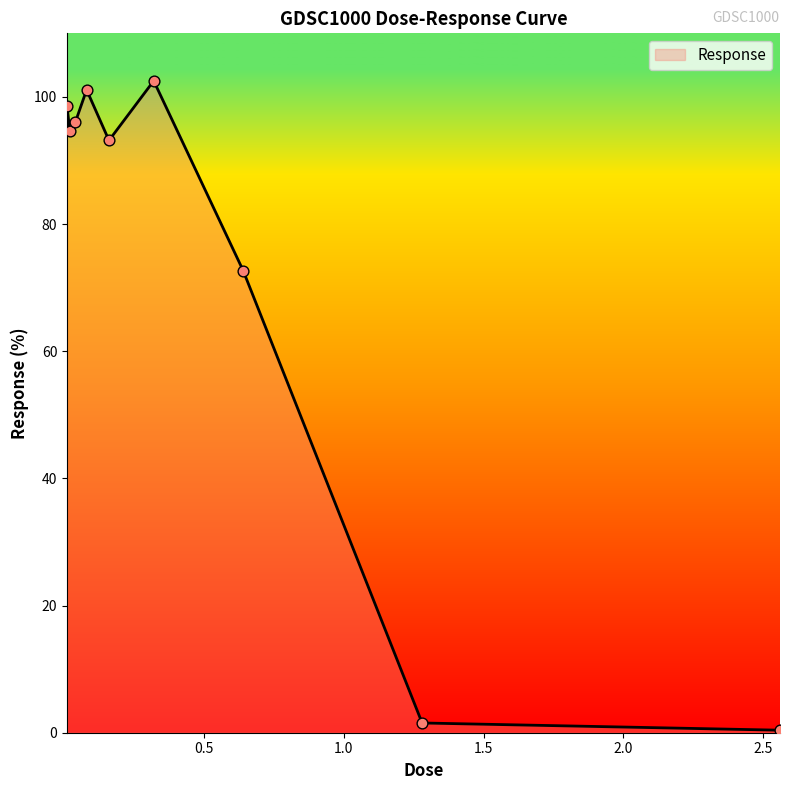

What is the greatest value displayed?

102.5